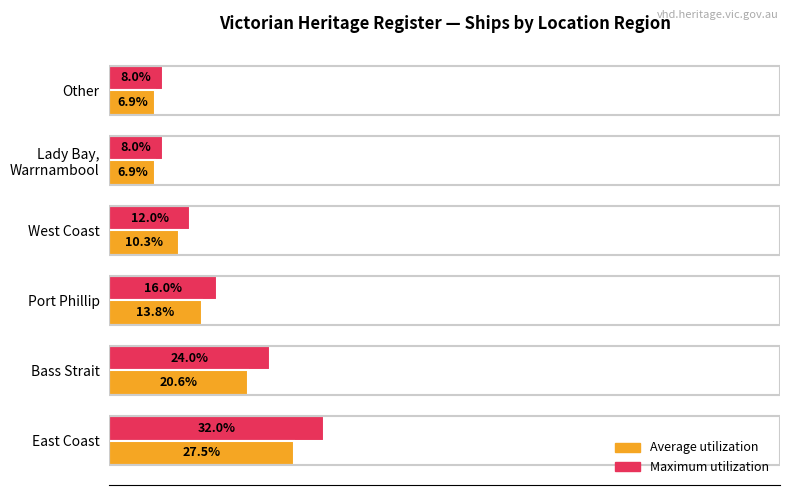

Which label corresponds to the largest value in the chart?

East Coast